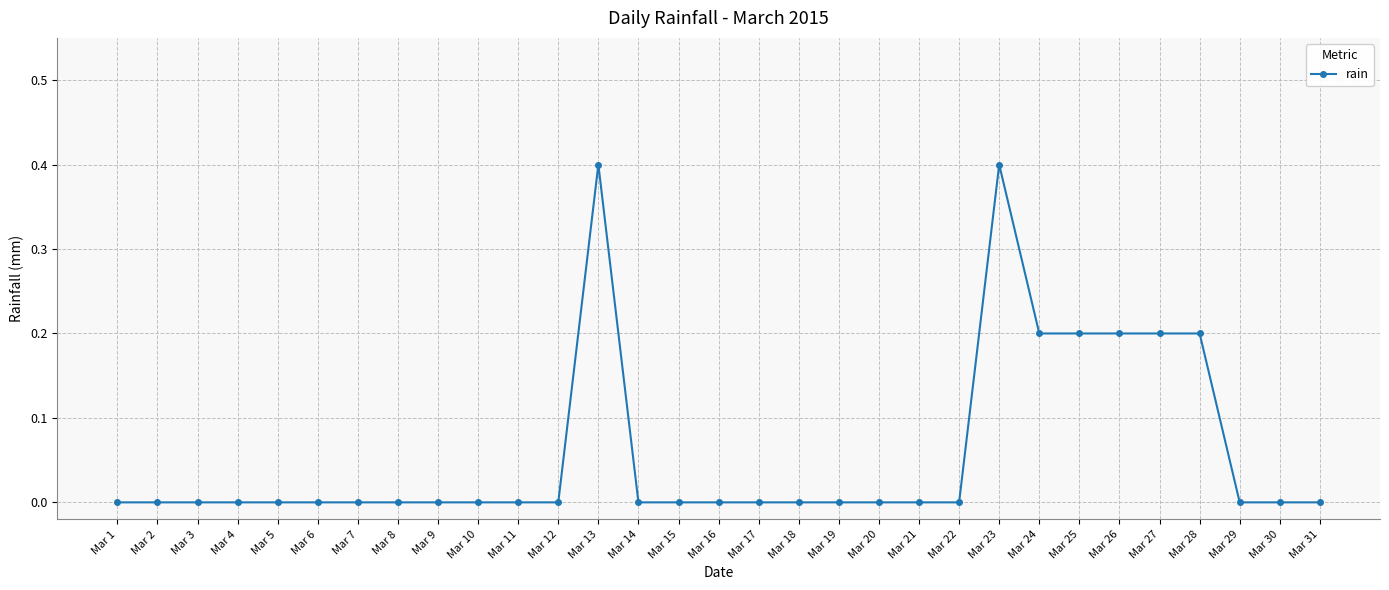

How many distinct data groups are displayed?

1